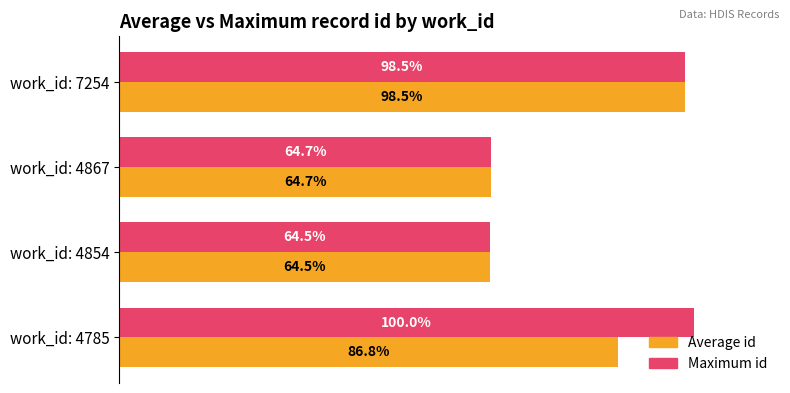

At which label is Average id closest to 81?

work_id: 4785